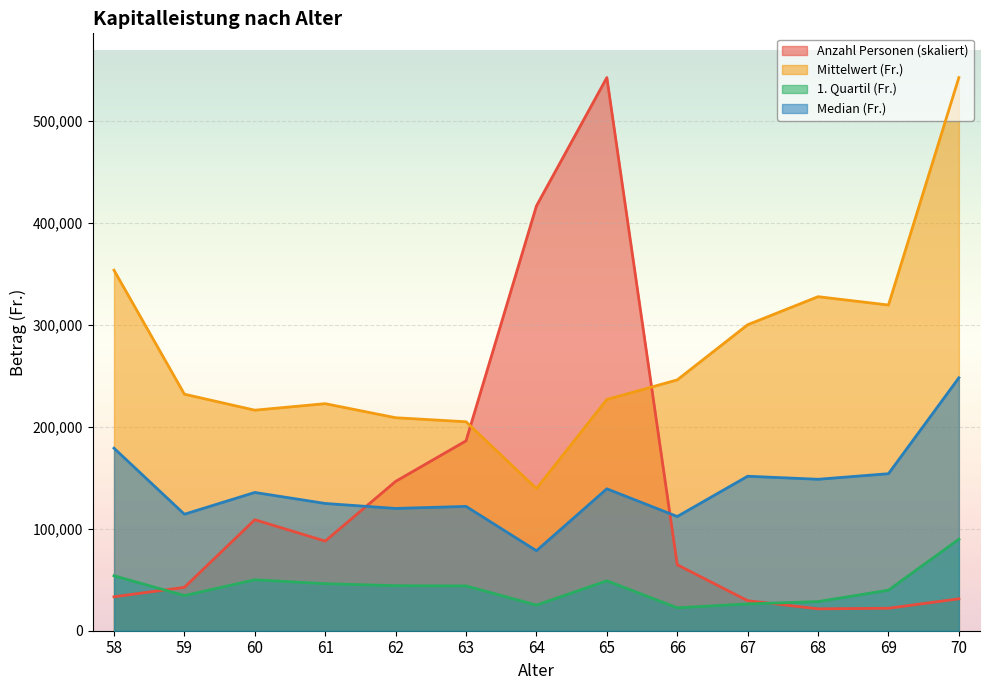

True or false: 1. Quartil (Fr.) and Mittelwert (Fr.) cross at least once.

False